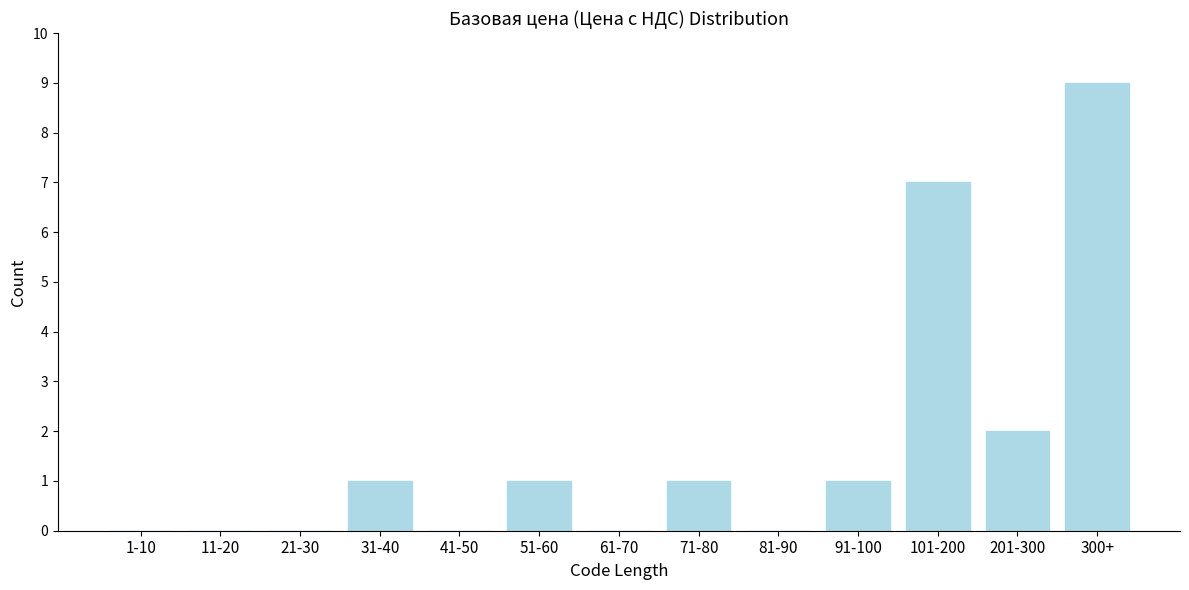

Reading left to right, extract all data points from this chart.

1-10=0	11-20=0	21-30=0	31-40=1	41-50=0	51-60=1	61-70=0	71-80=1	81-90=0	91-100=1	101-200=7	201-300=2	300+=9